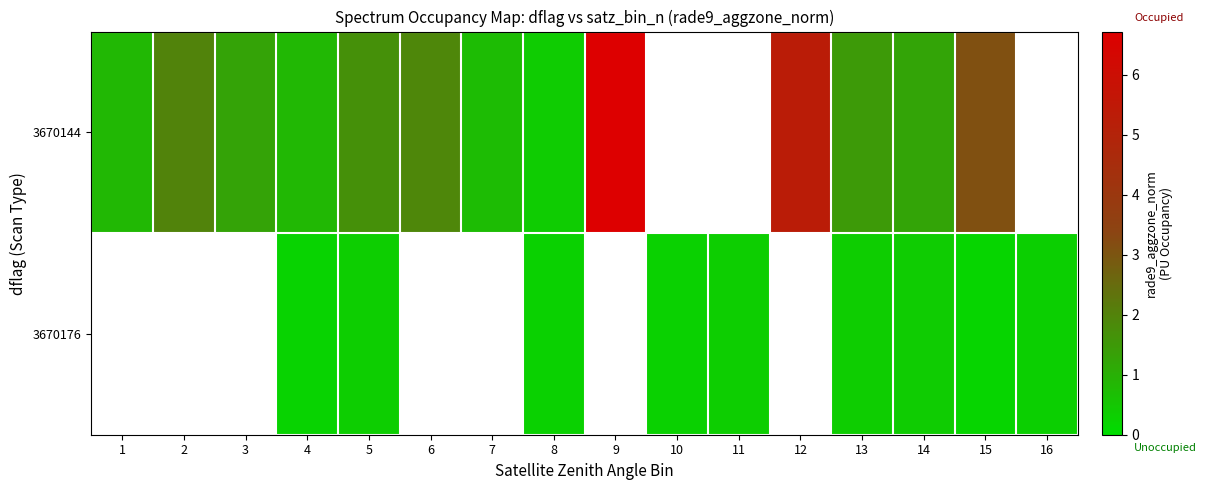

What is the difference between the 3670144 values at 6 and 13?

0.4